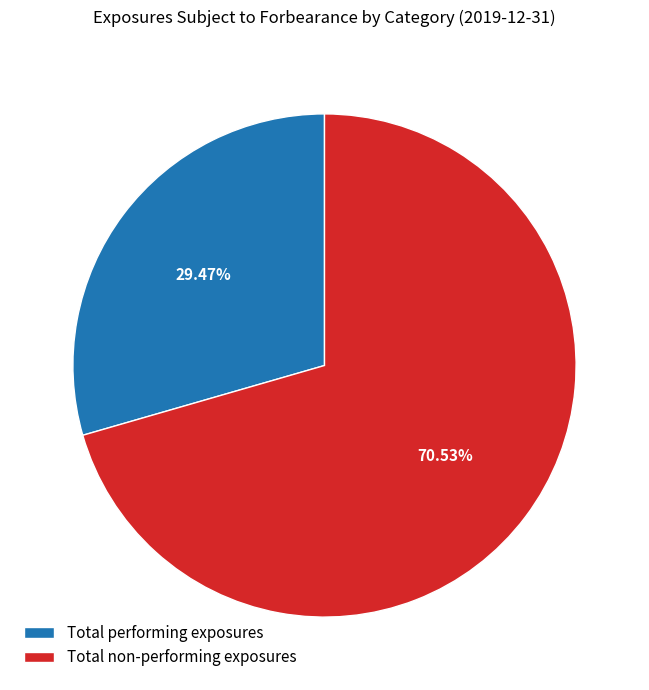

Which slice represents more than half of the pie?

Total non-performing exposures